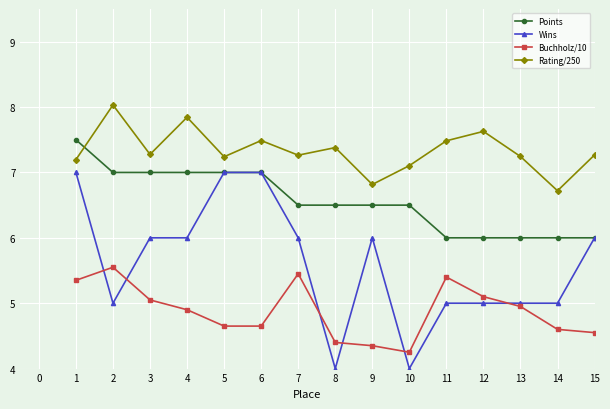

True or false: Rating/250 and Buchholz/10 cross at least once.

False